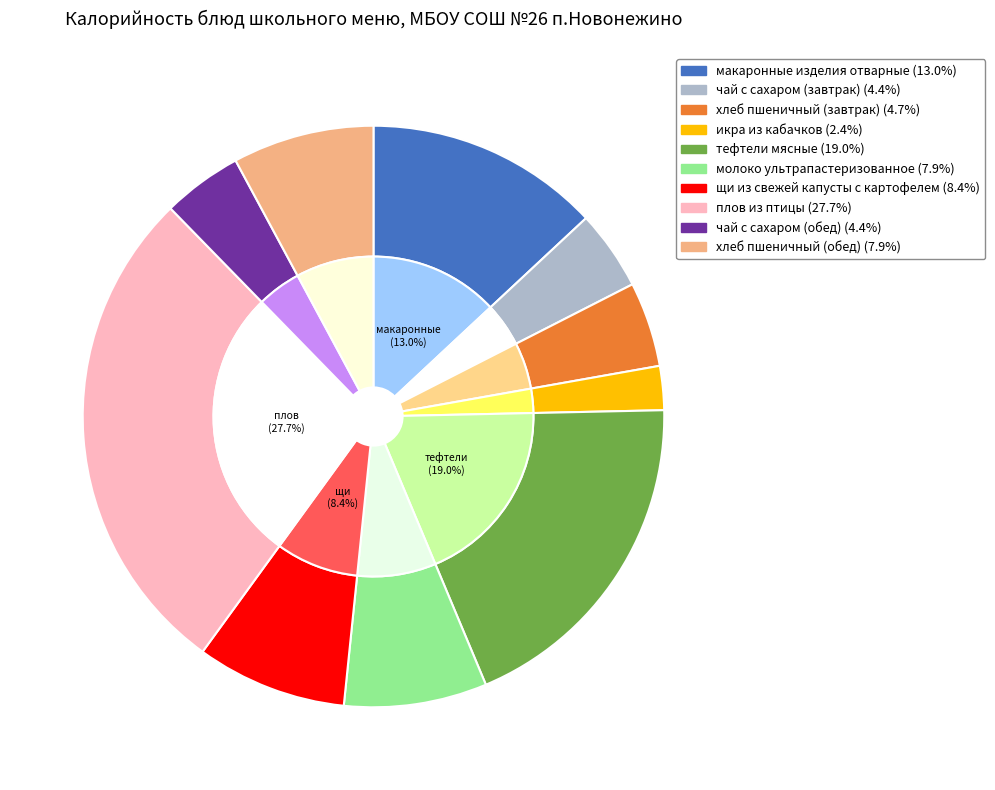

Count the number of slices in the pie.

10